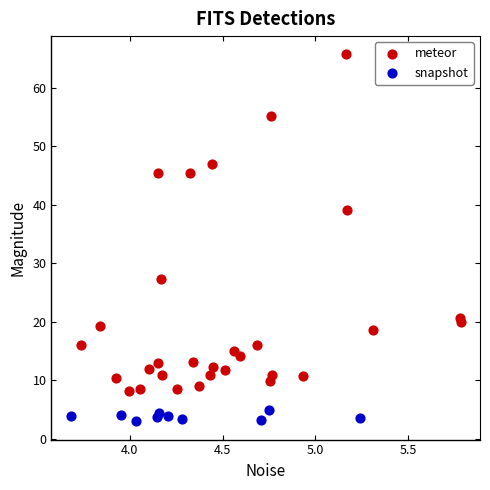

What are all the series names shown in the legend?

meteor, snapshot